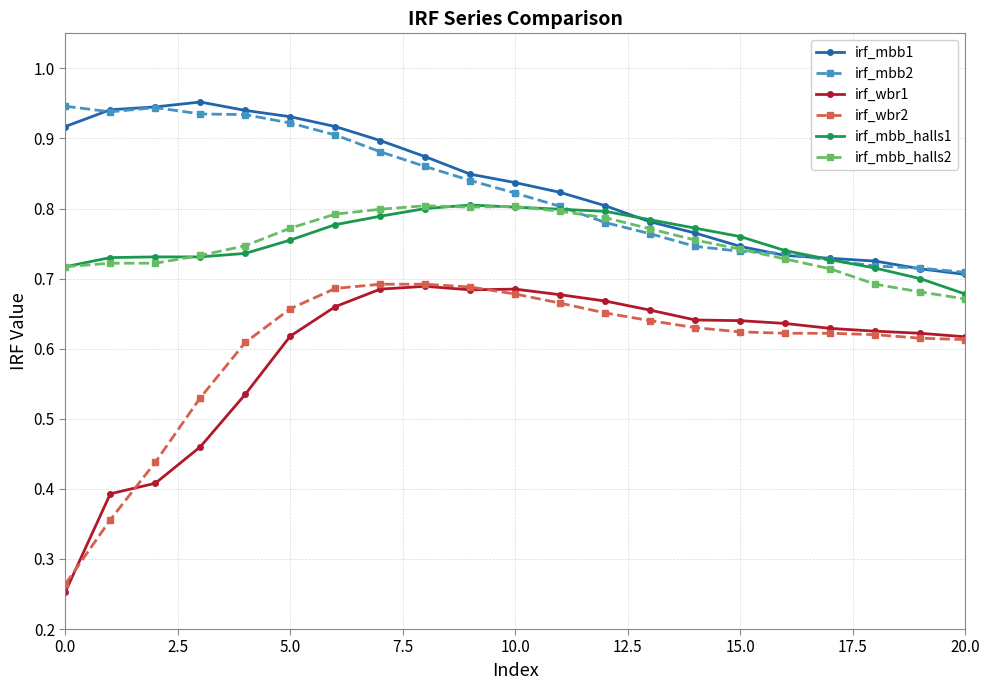

Which series has the widest spread of values?

irf_wbr1